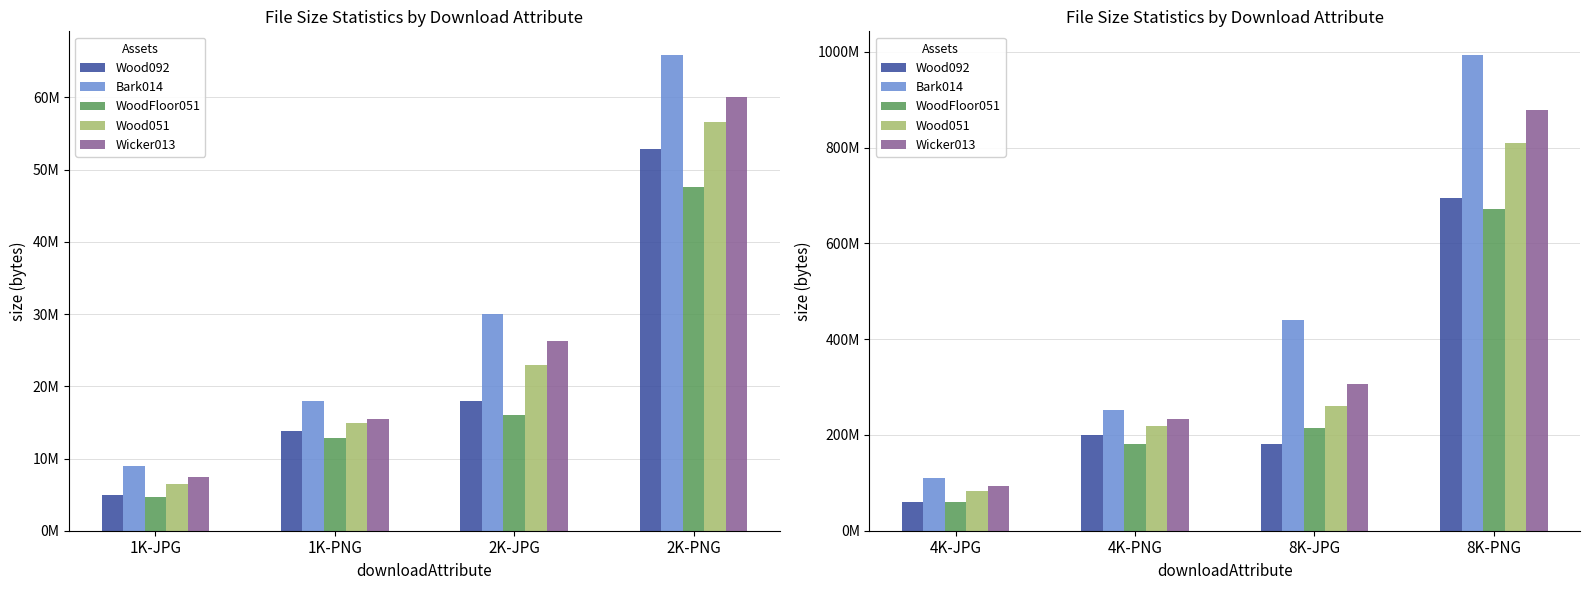

How many groups of bars are there?

4